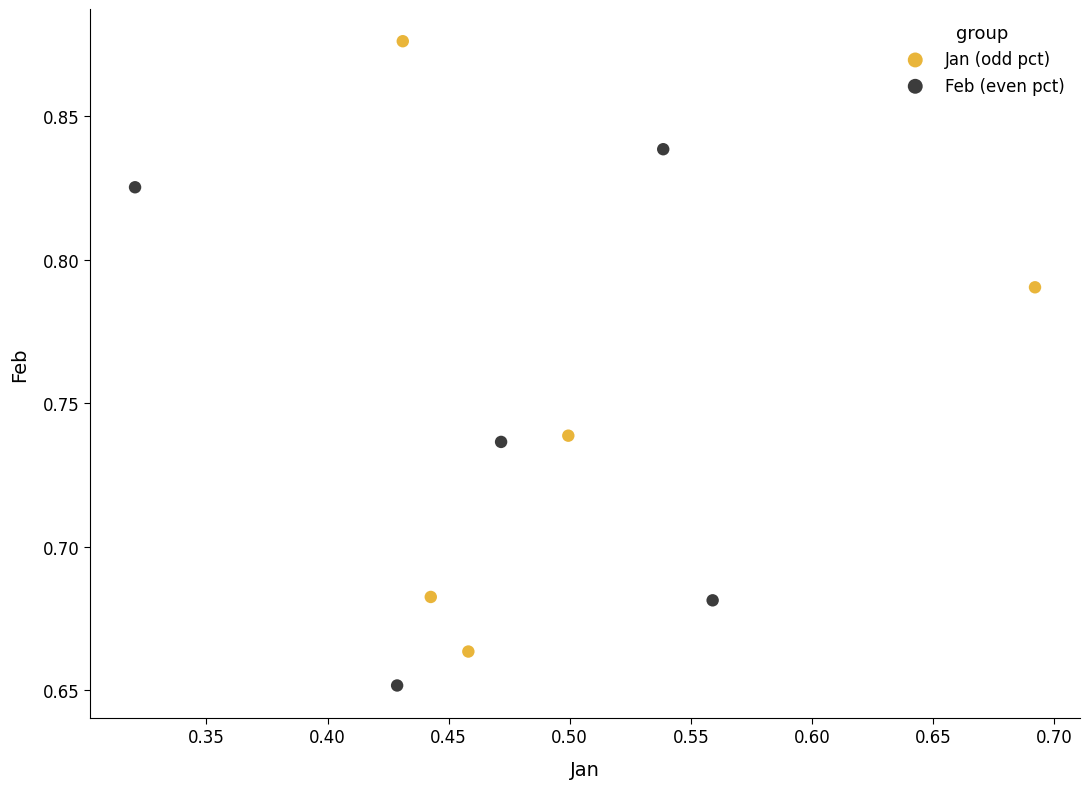

Which series contains the highest Y value?

Jan (odd pct)